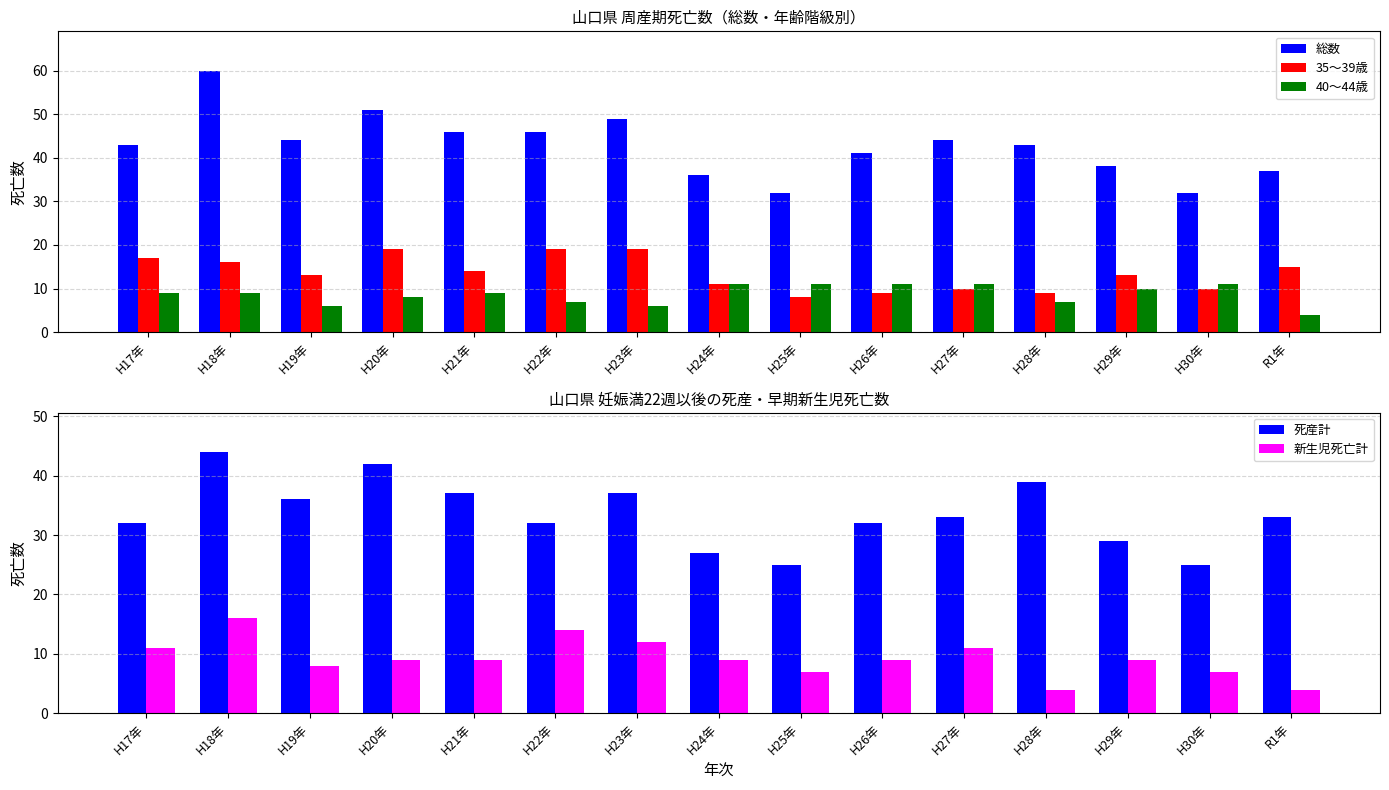

Reading right to left, list all the values displayed in this chart.

総数: 37	32	38	43	44	41	32	36	49	46	46	51	44	60	43
35～39歳: 15	10	13	9	10	9	8	11	19	19	14	19	13	16	17
40～44歳: 4	11	10	7	11	11	11	11	6	7	9	8	6	9	9
死産計: 33	25	29	39	33	32	25	27	37	32	37	42	36	44	32
新生児死亡計: 4	7	9	4	11	9	7	9	12	14	9	9	8	16	11